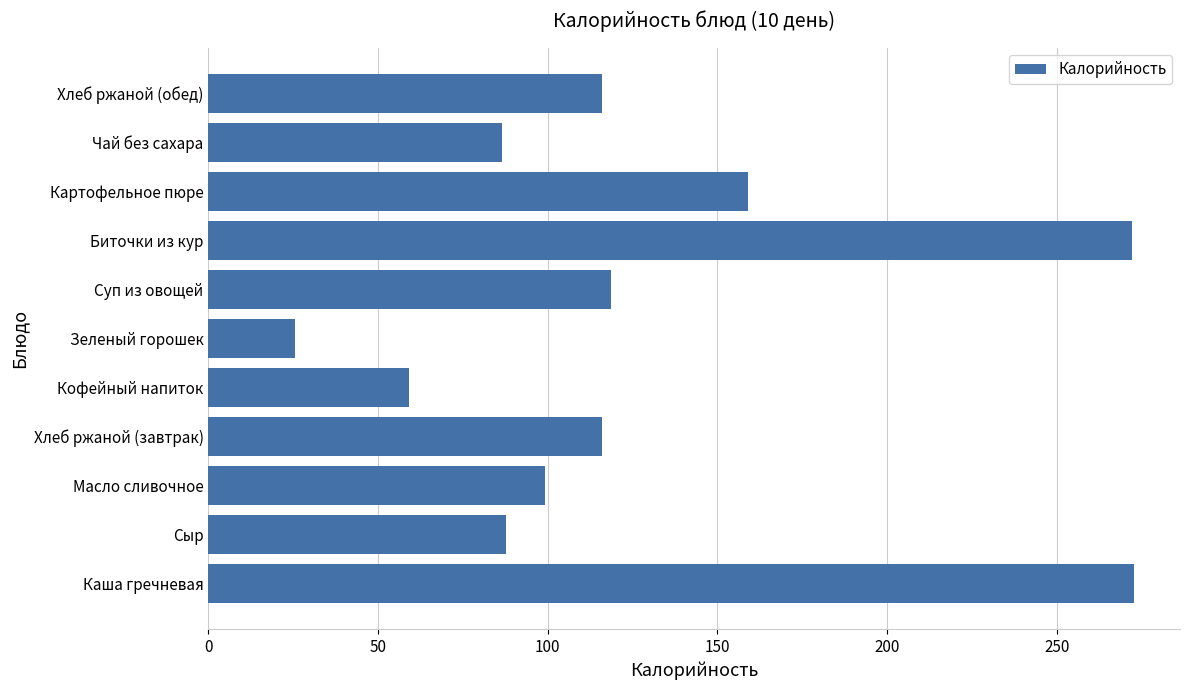

The chart shows a value of 62.8 at Масло сливочное. True or false?

False